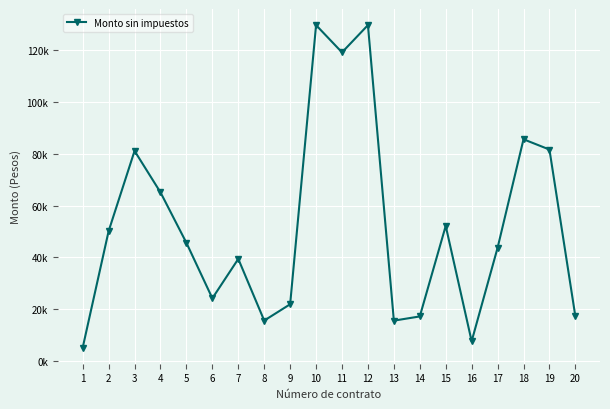

Is this an area chart (filled region under the line)?

No